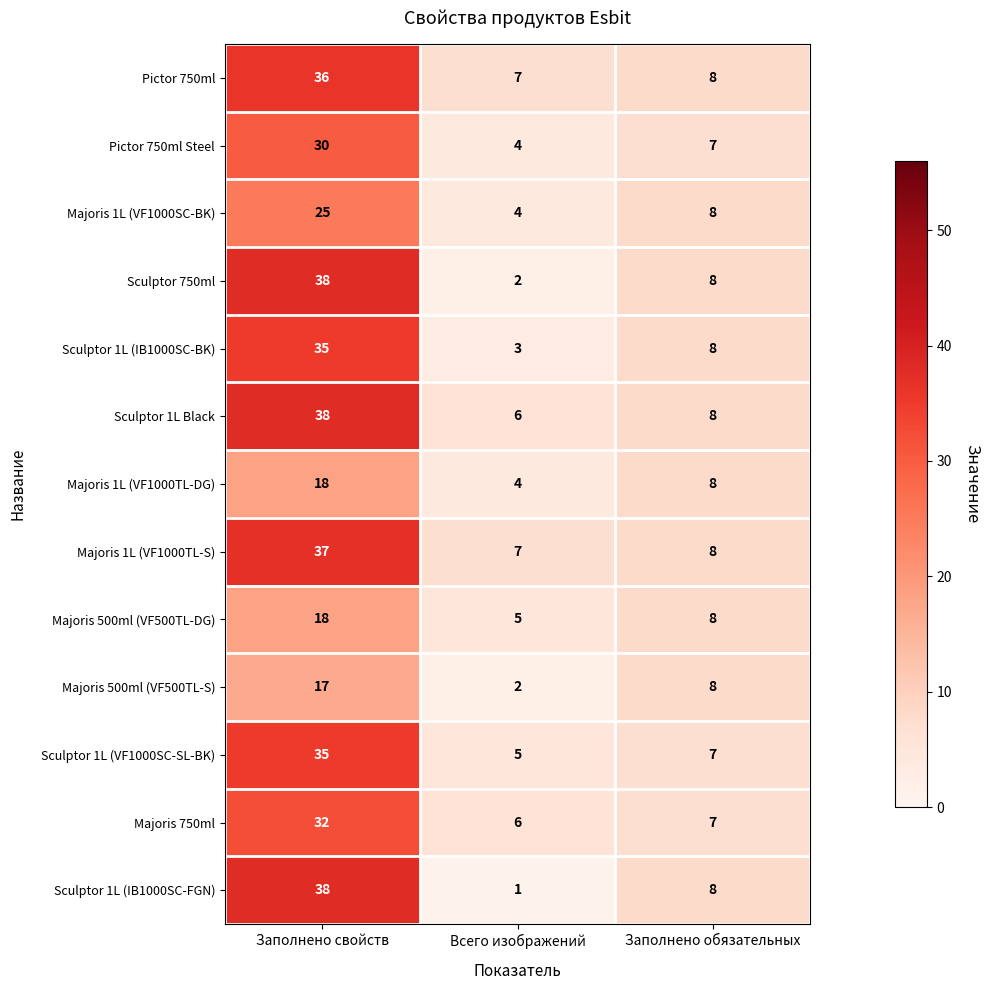

What value does the Majoris 500ml (VF500TL-DG) series have at Заполнено свойств, to the nearest 10?

20